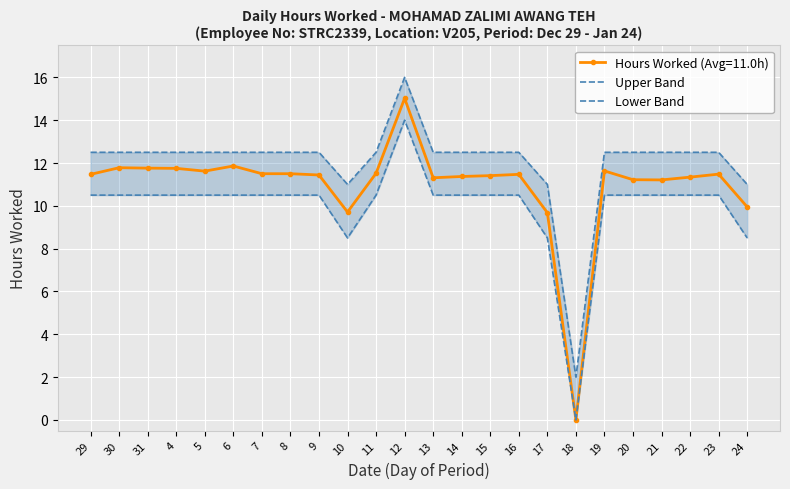

Between 30 and 4, which series saw the biggest shift?

Upper Band